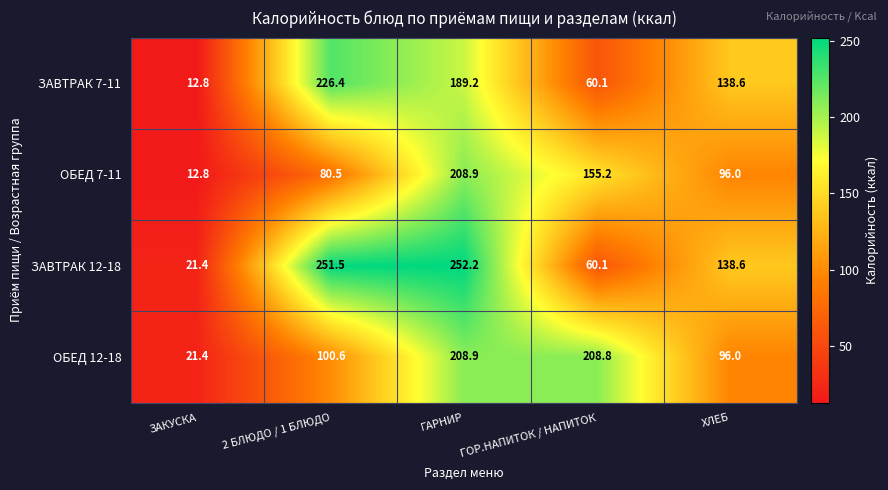

Is it true that ОБЕД 12-18 equals 208.8 at ГОР.НАПИТОК / НАПИТОК?

True